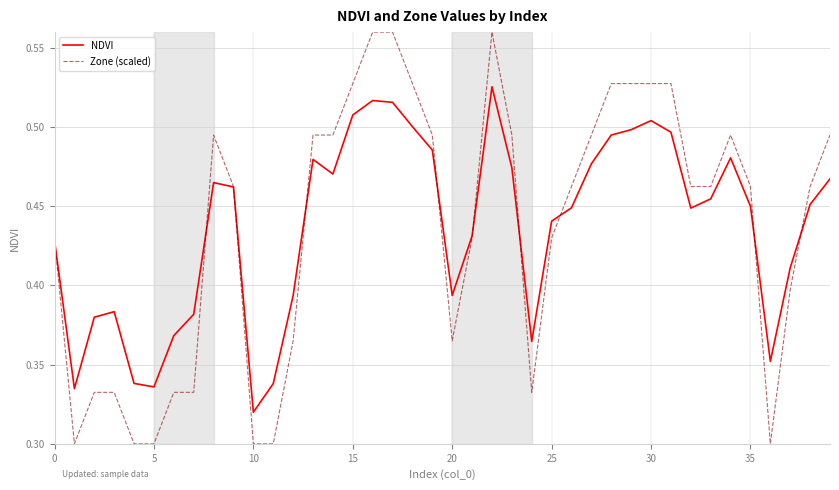

Which series has the largest range (max minus min)?

Zone (scaled)